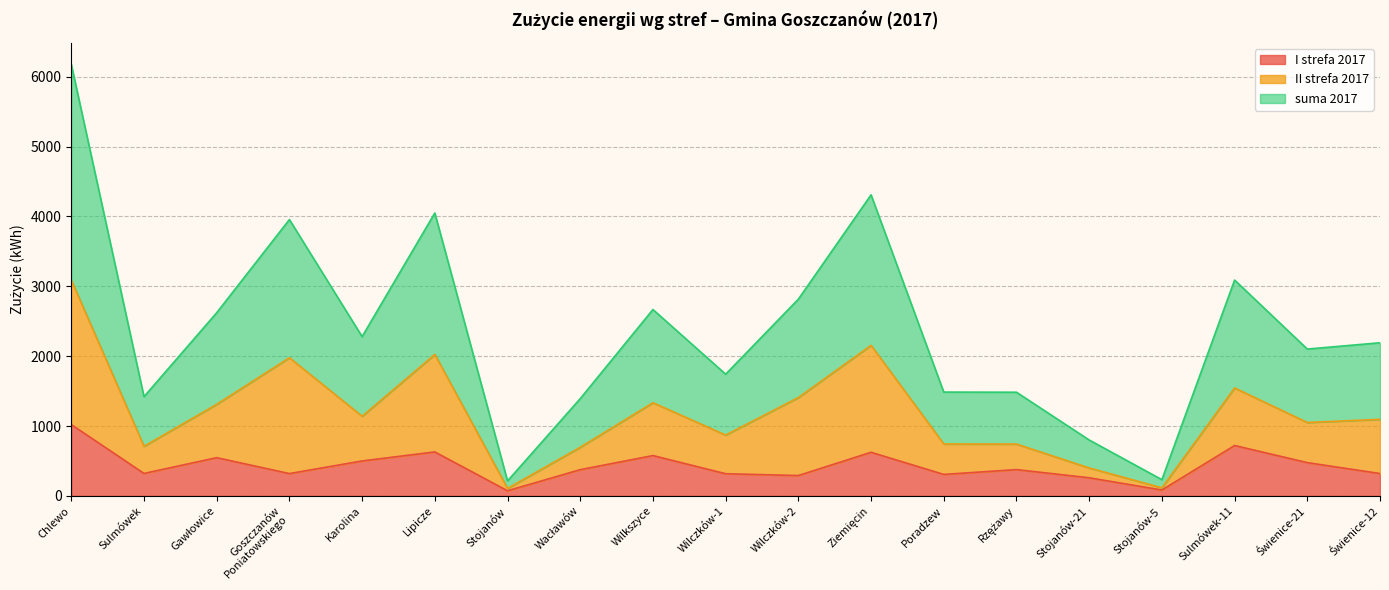

Rank the categories by I strefa 2017 value from highest to lowest.

Chlewo, Sulmówek-11, Lipicze, Ziemięcin, Wilkszyce, Gawłowice, Karolina, Świenice-21, Rzężawy, Wacławów, Sulmówek, Świenice-12, Goszczanów
Poniatowskiego, Wilczków-1, Poradzew, Wilczków-2, Stojanów-21, Stojanów-5, Stojanów